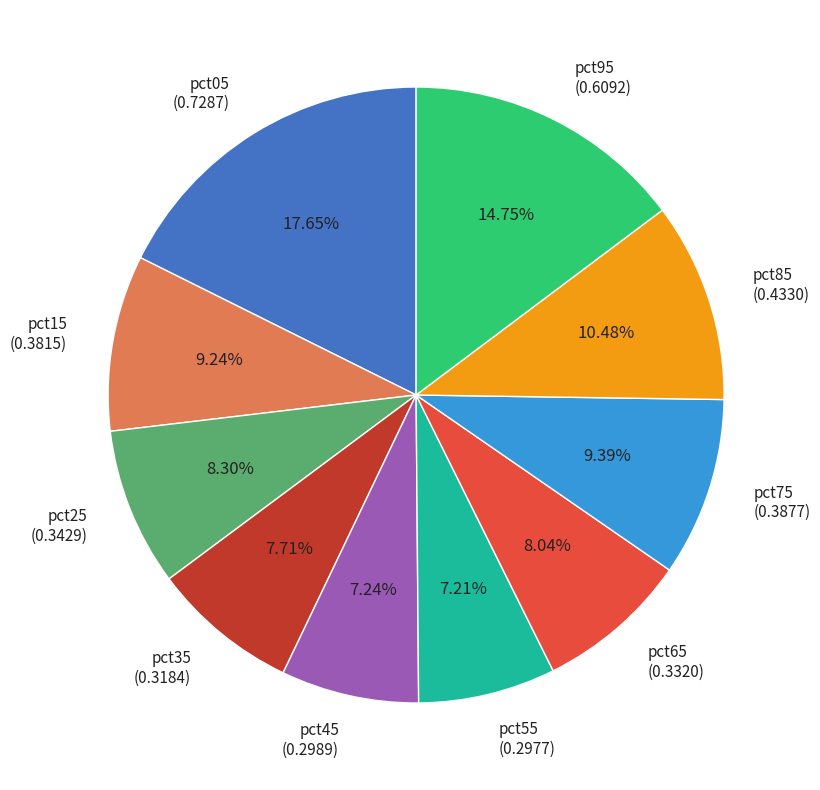

Between pct85 and pct95, which is larger?

pct95